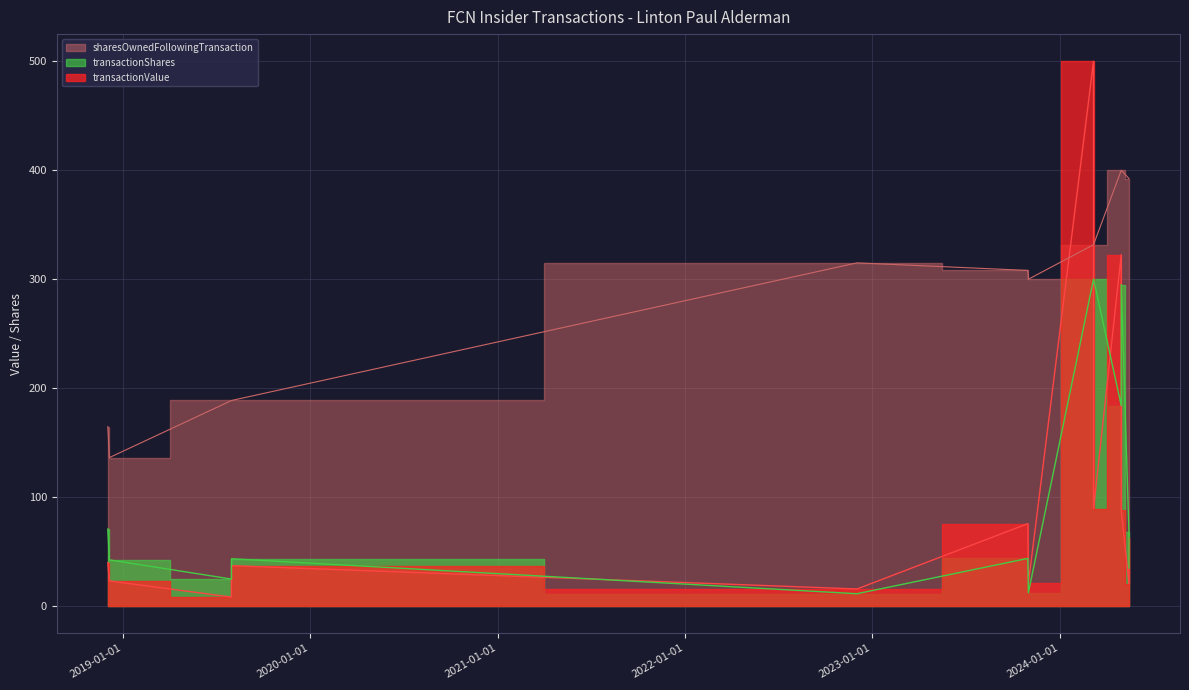

What is the difference between the sharesOwnedFollowingTransaction values at 2022-12-02 and 2024-04-30?

85.1